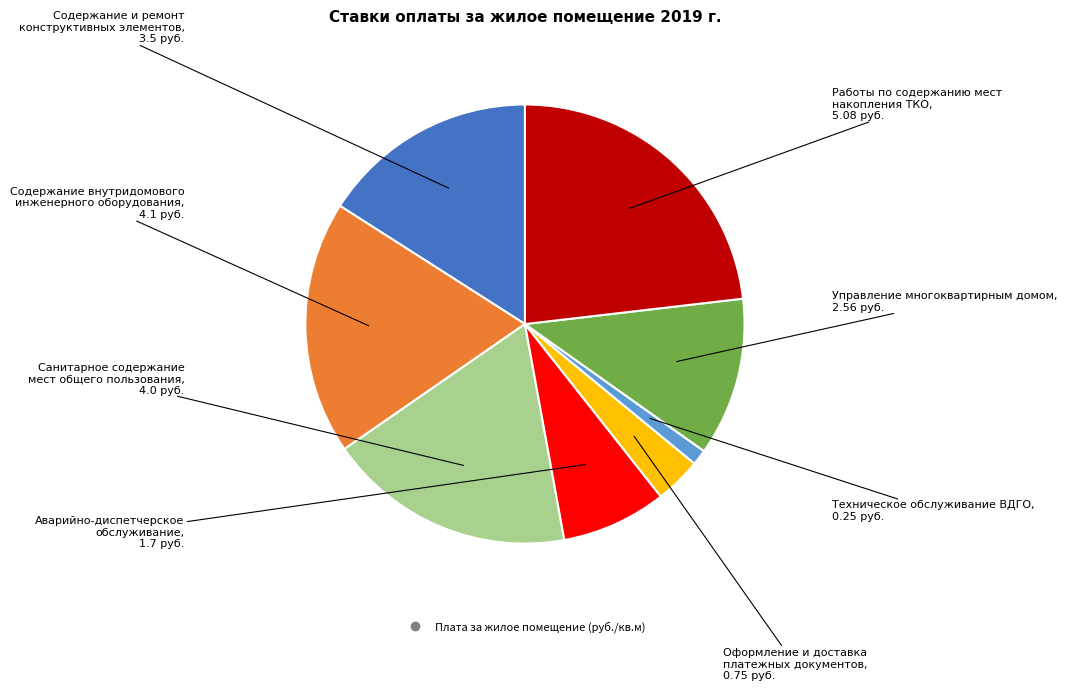

Is there any slice that represents more than half of the pie?

No